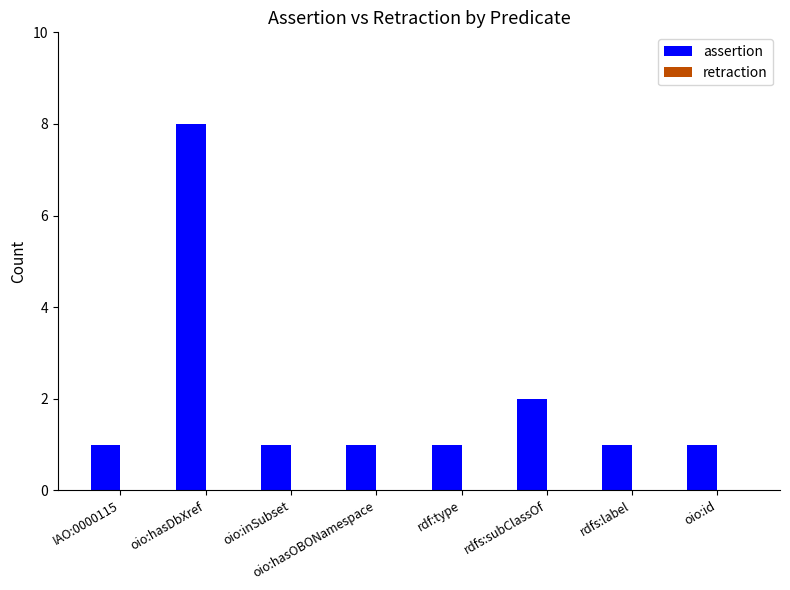

What is the maximum value shown in the chart?

8